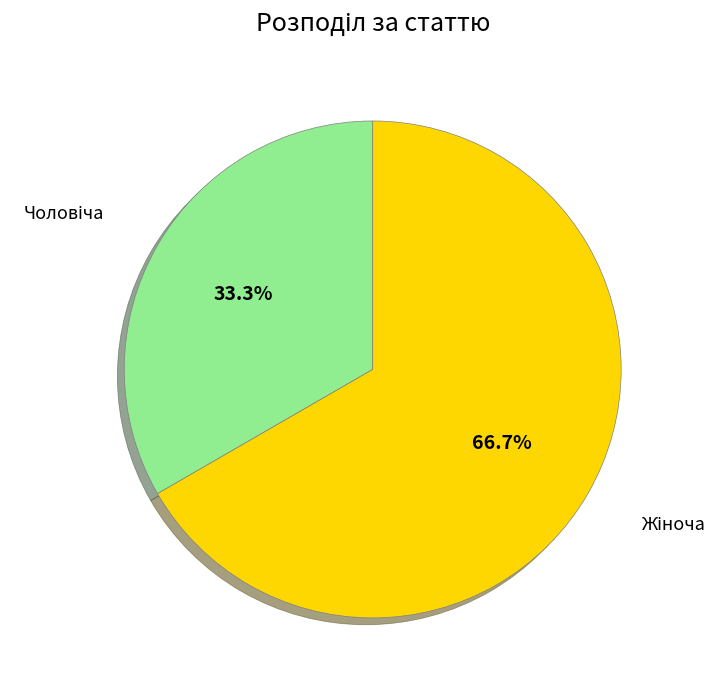

Is there any slice that represents more than half of the pie?

Yes